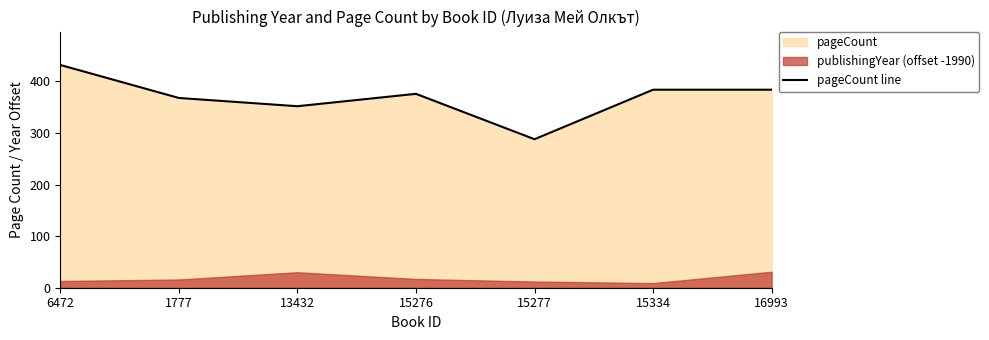

How many interior local valleys (lower than both neighbors) does the data have?

2